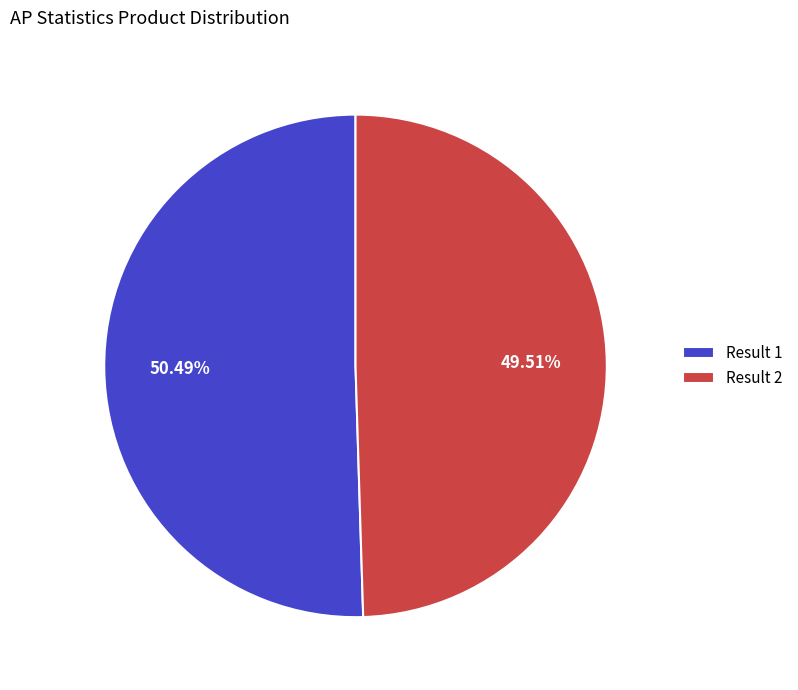

Rank the categories by value from highest to lowest.

Result 1, Result 2